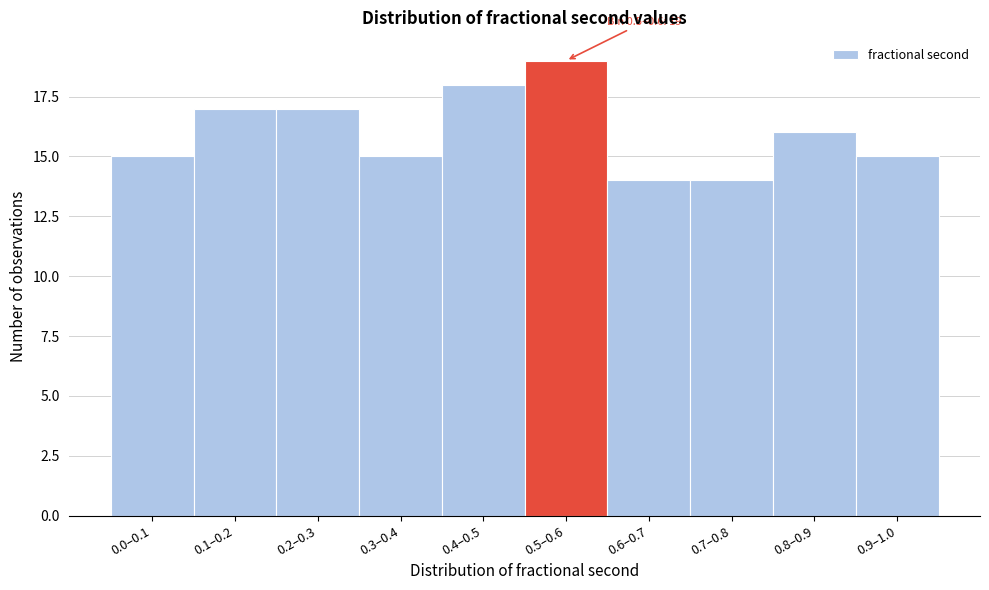

Reading left to right, transcribe all the data shown in this chart.

0.0–0.1=15	0.1–0.2=17	0.2–0.3=17	0.3–0.4=15	0.4–0.5=18	0.5–0.6=19	0.6–0.7=14	0.7–0.8=14	0.8–0.9=16	0.9–1.0=15